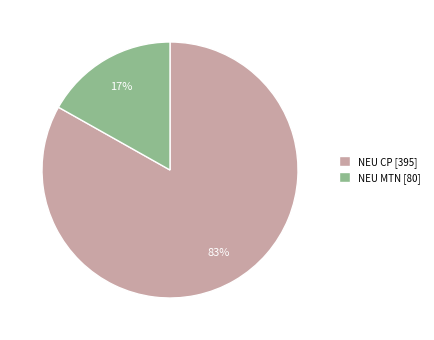

Count the number of slices in the pie.

2